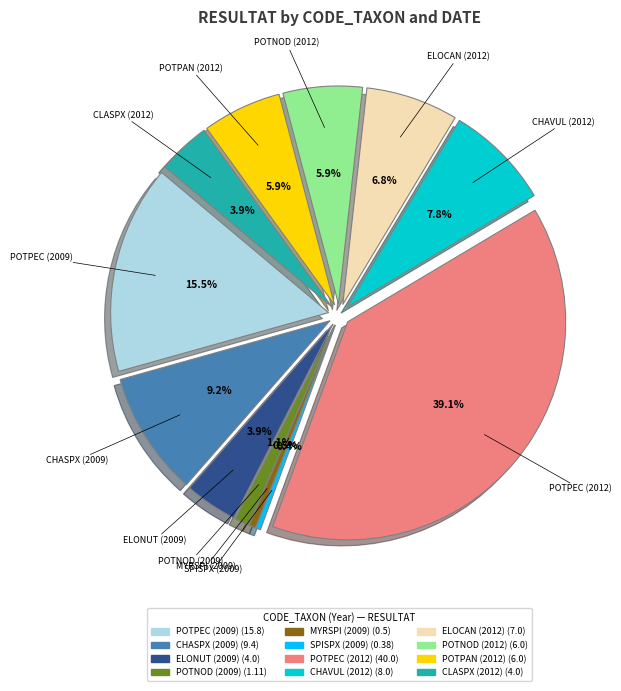

What percentage is the CHASPX (2009) slice, to the nearest percent?

9%